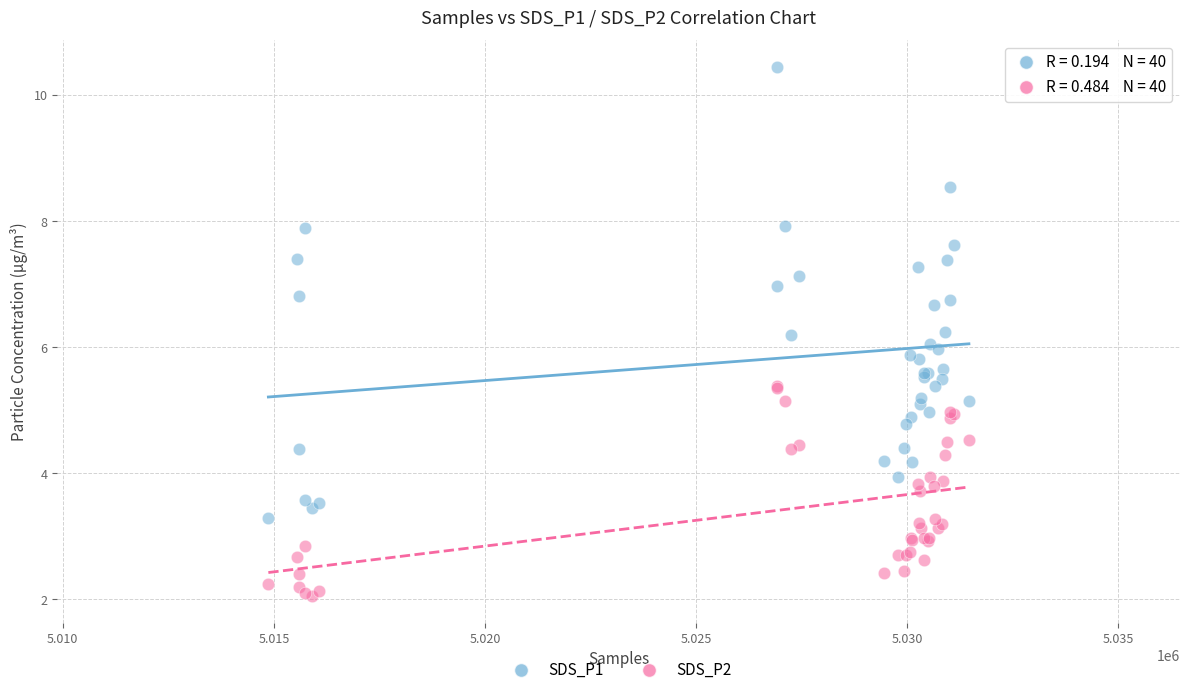

What is the X range (max minus min) for the scatter plot?

16594.0